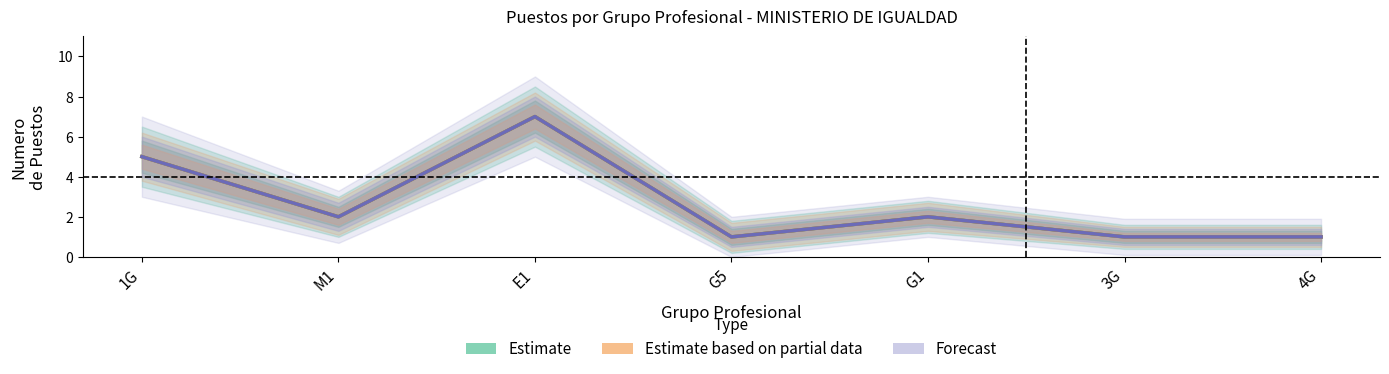

Rank the series at 1G from highest to lowest value.

Estimate, Estimate based on partial data, Forecast